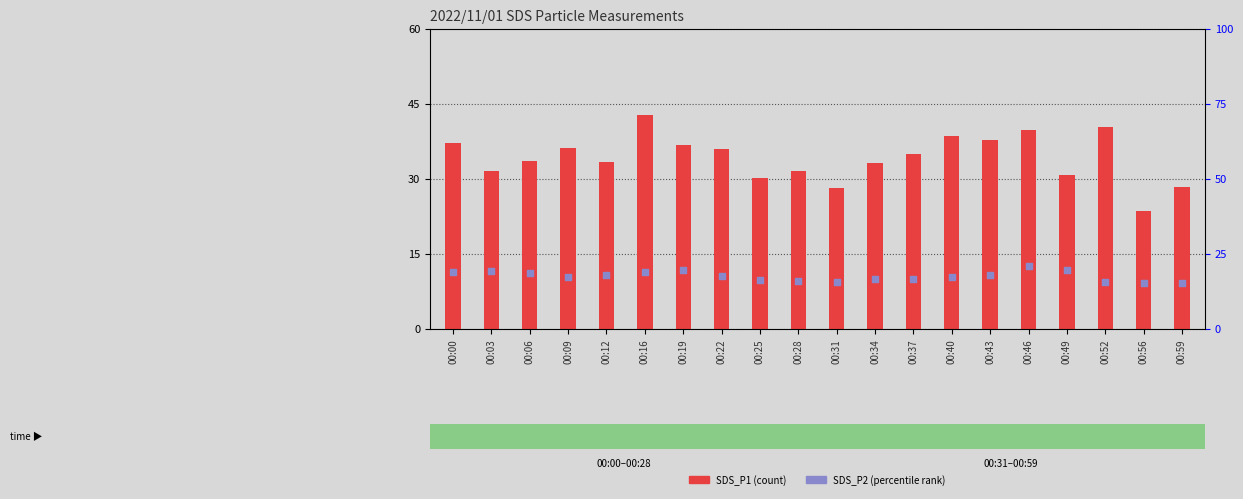

Which series reaches the minimum Y coordinate?

SDS_P2